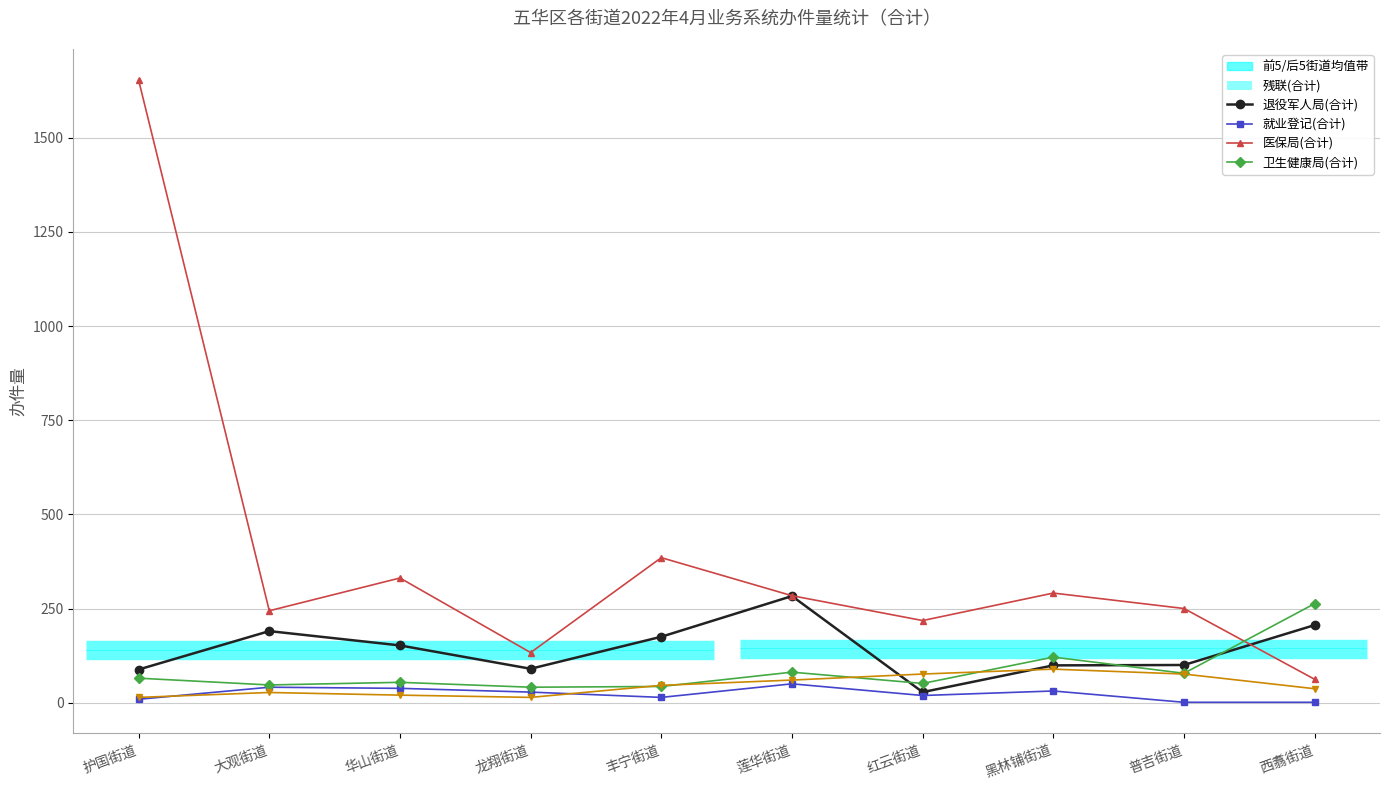

What is the minimum value for 就业登记(合计)?

62